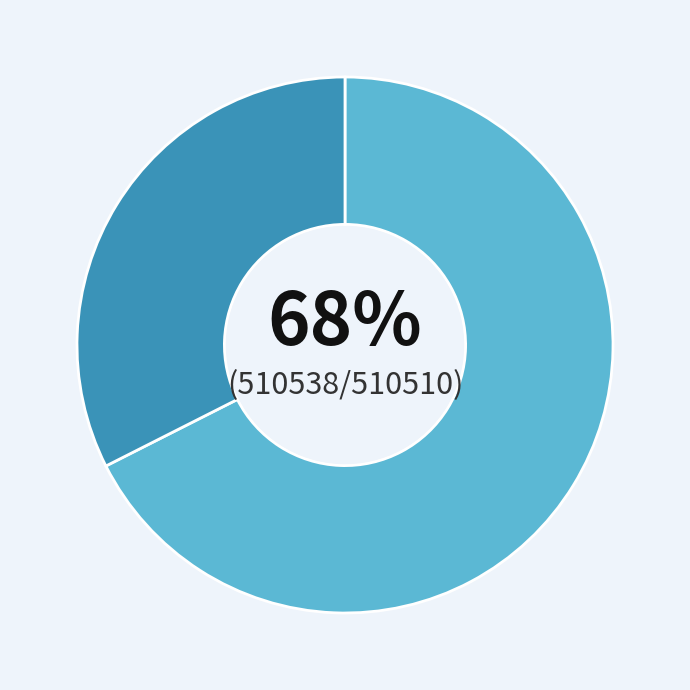

Is there any slice that represents more than half of the pie?

Yes